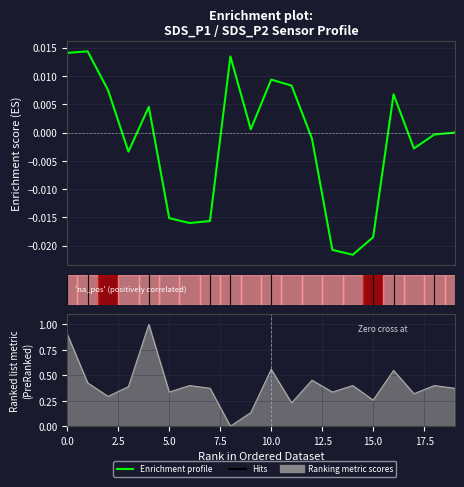

How many lines are shown in the chart?

1